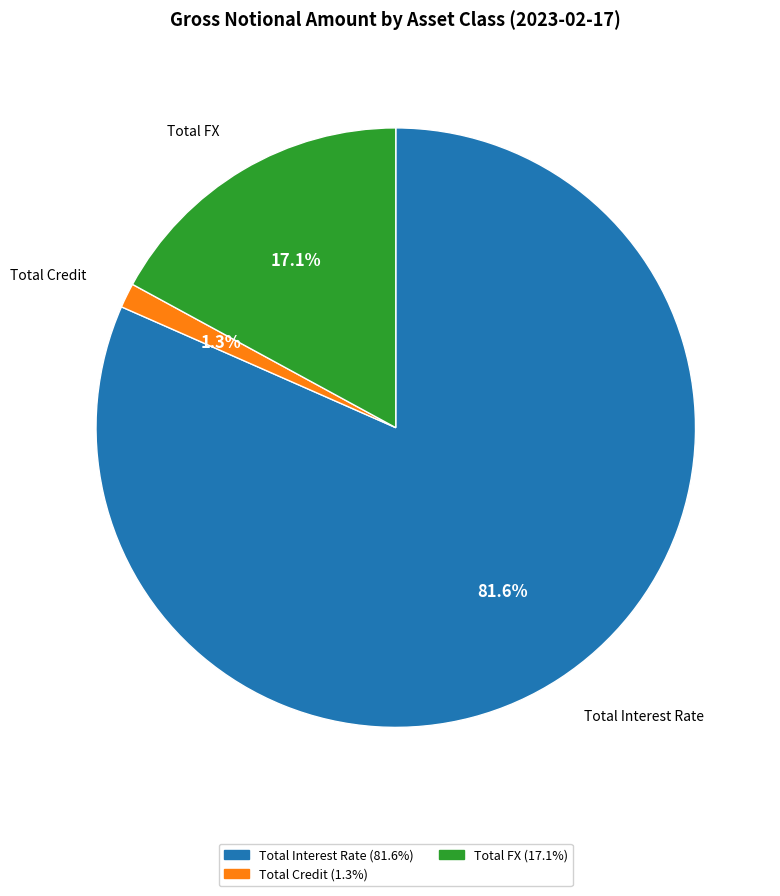

Which category has the smallest portion of the pie?

Total Credit